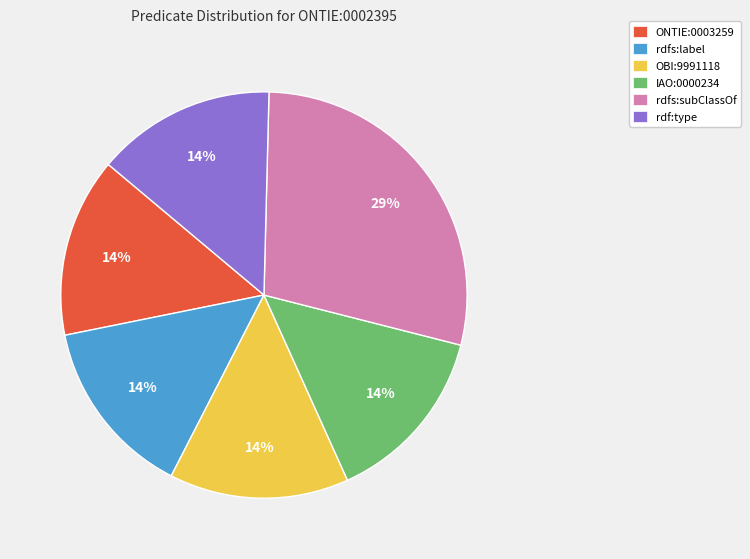

Is the sum of IAO:0000234 and rdfs:label greater than half?

No